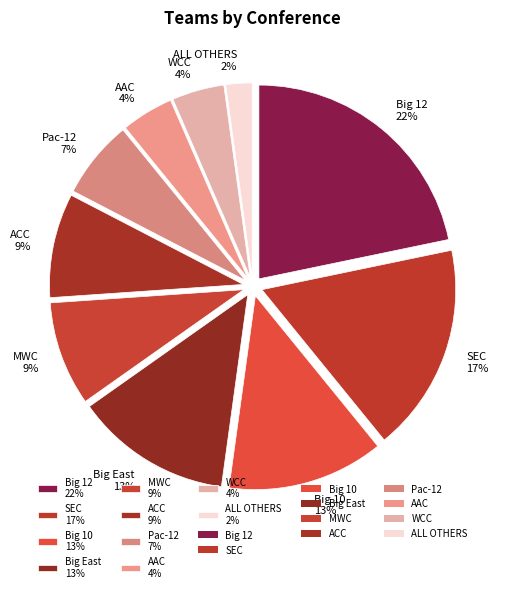

To the nearest percent, what is the difference between the largest and smallest slice percentages?

20%